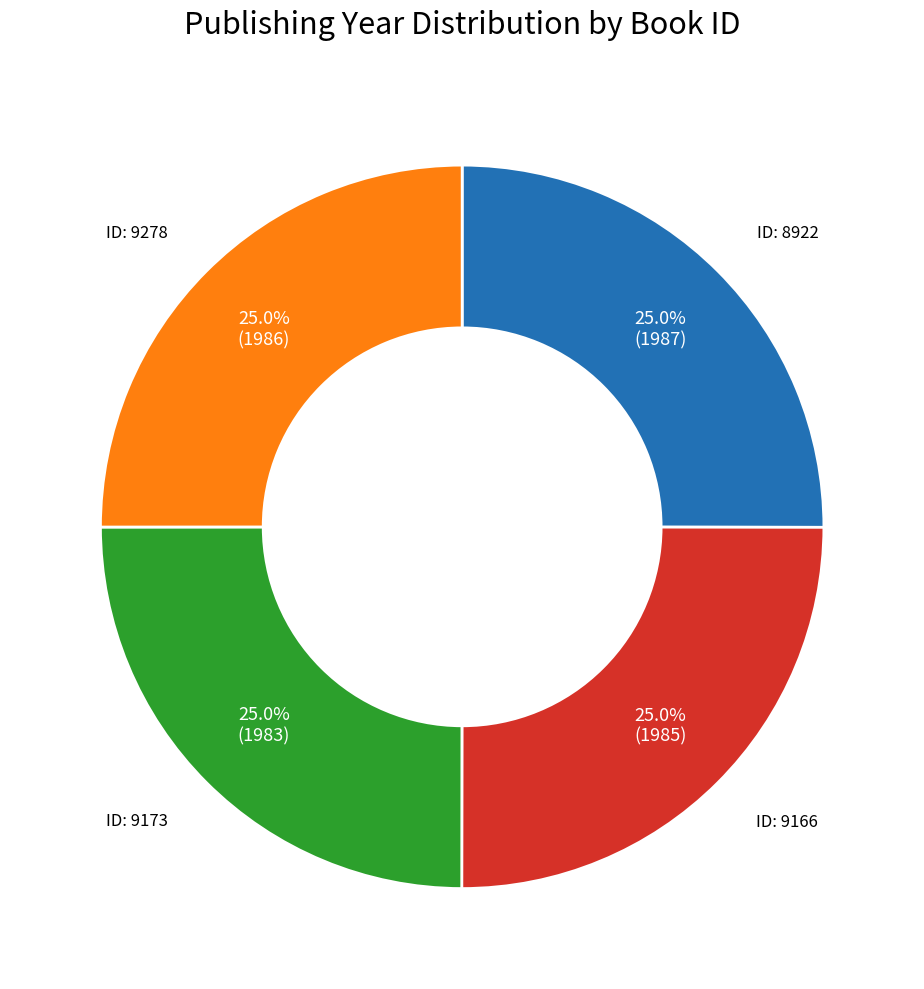

Is there a majority slice in this chart?

No